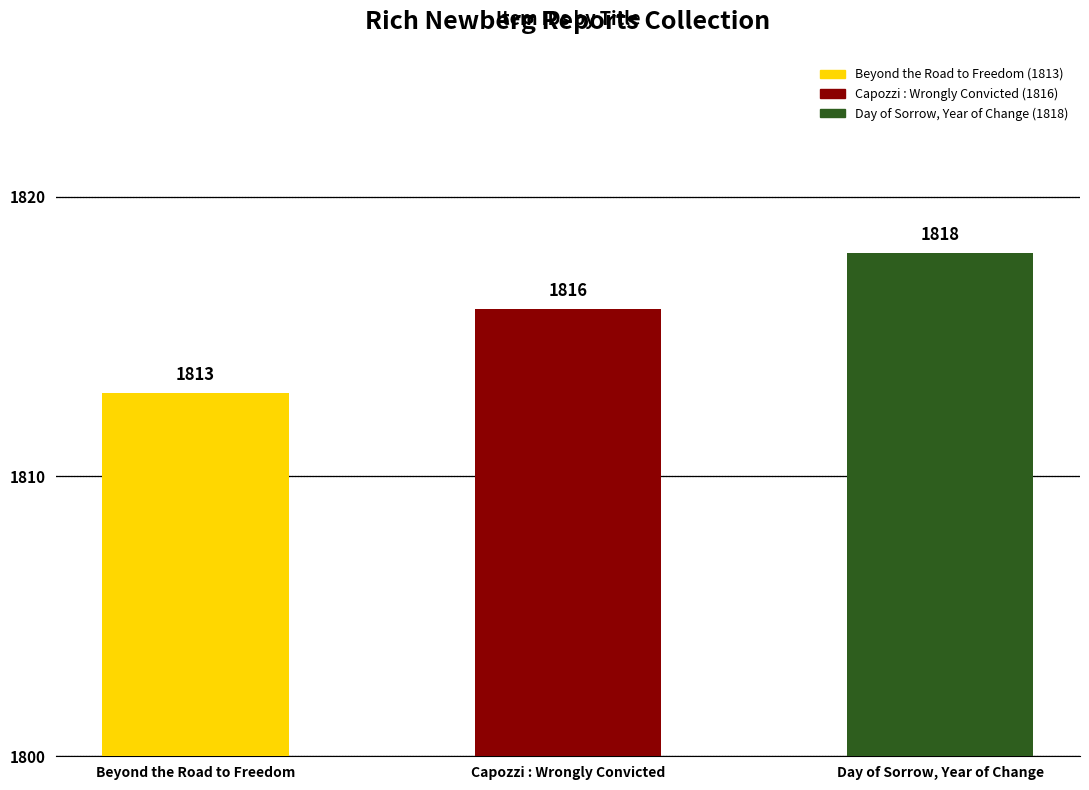

Does the chart contain any negative values?

No